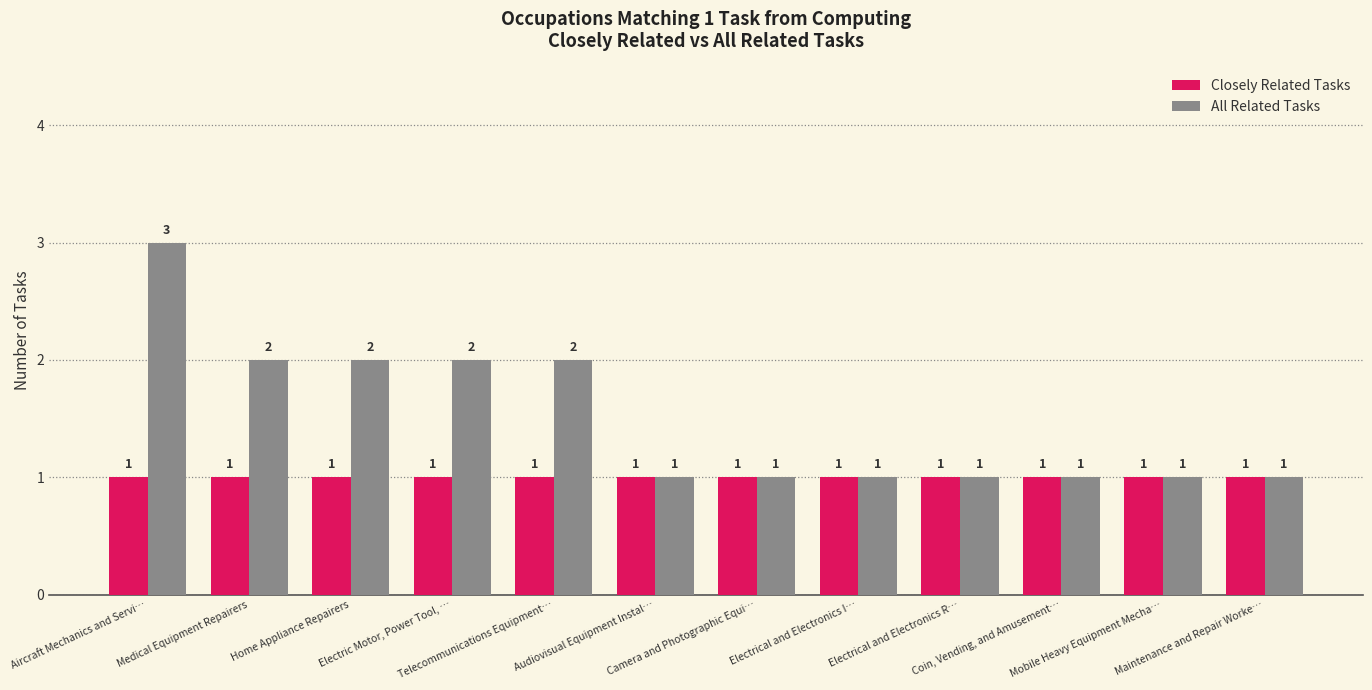

At which label does All Related Tasks reach its peak?

Aircraft Mechanics and Servi…